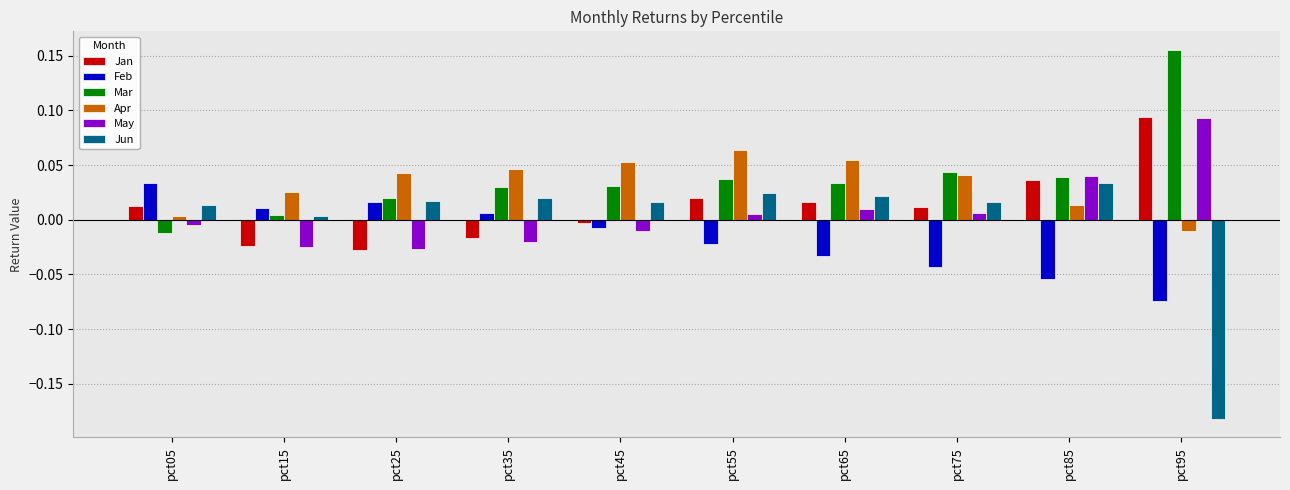

The Jan series shows 0.0 at pct65. True or false?

True